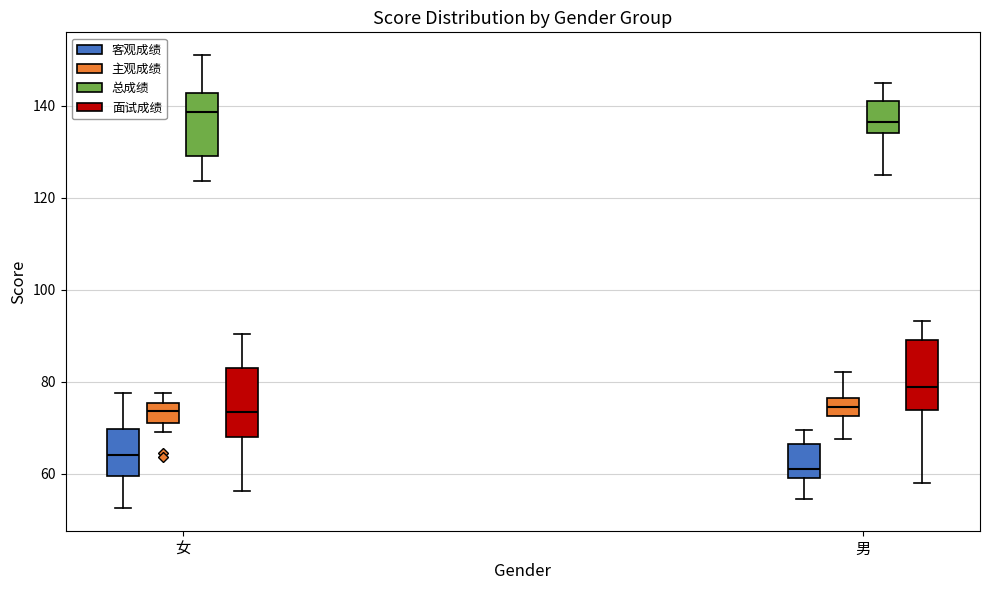

Reading left to right, read every box against the y-axis: the position of its median line, the range the box covers, and the ends of its whiskers. The values are not printed on the chart, so give them approximately, as read against the axis.

女 (客观成绩): median 64, box 60 to 70, whiskers 52 to 78
女 (主观成绩): median 74, box 72 to 76, whiskers 70 to 78
女 (总成绩): median 138, box 130 to 142, whiskers 124 to 152
女 (面试成绩): median 74, box 68 to 84, whiskers 56 to 90
男 (客观成绩): median 62, box 60 to 66, whiskers 54 to 70
男 (主观成绩): median 74, box 72 to 76, whiskers 68 to 82
男 (总成绩): median 136, box 134 to 142, whiskers 126 to 146
男 (面试成绩): median 78, box 74 to 90, whiskers 58 to 94